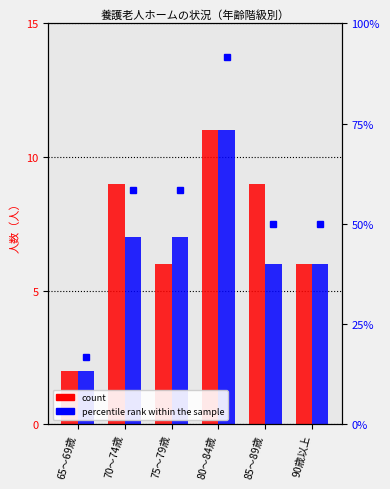

What is the difference between the maximum and minimum values in the 令和3年度 series?

9